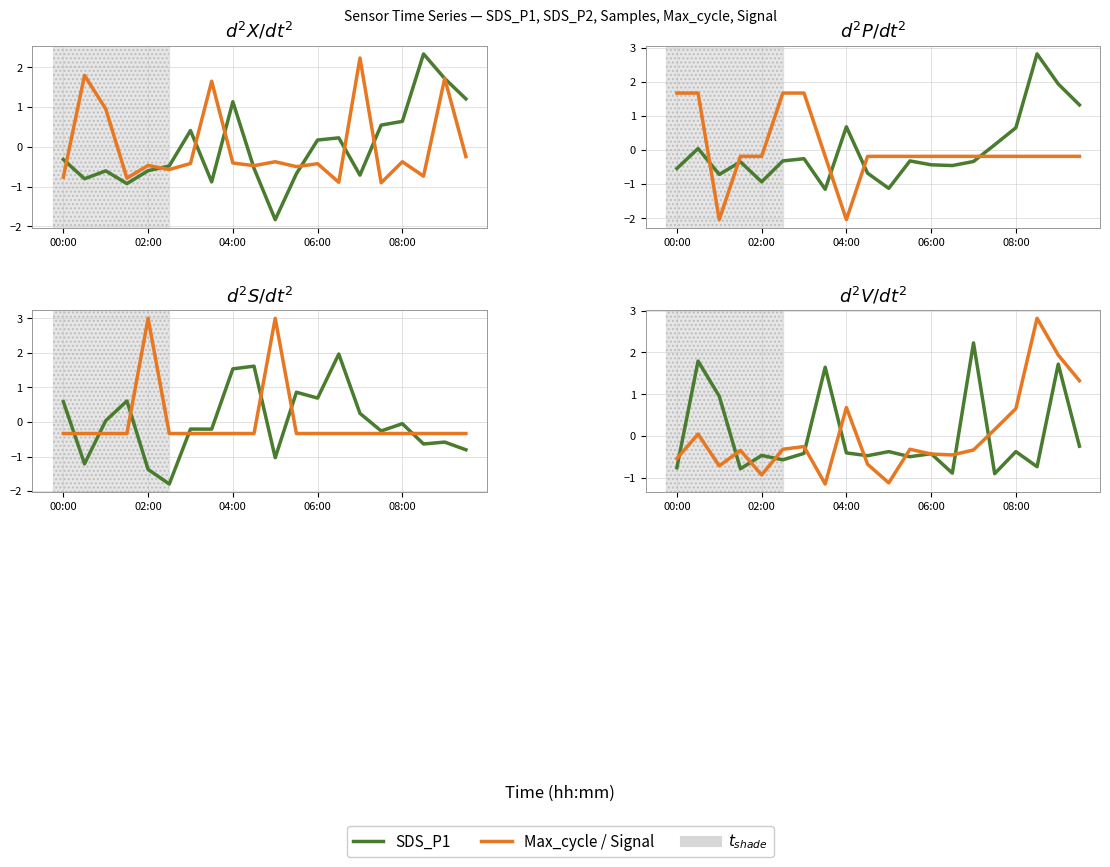

Between 6 and 9, which is larger?

6